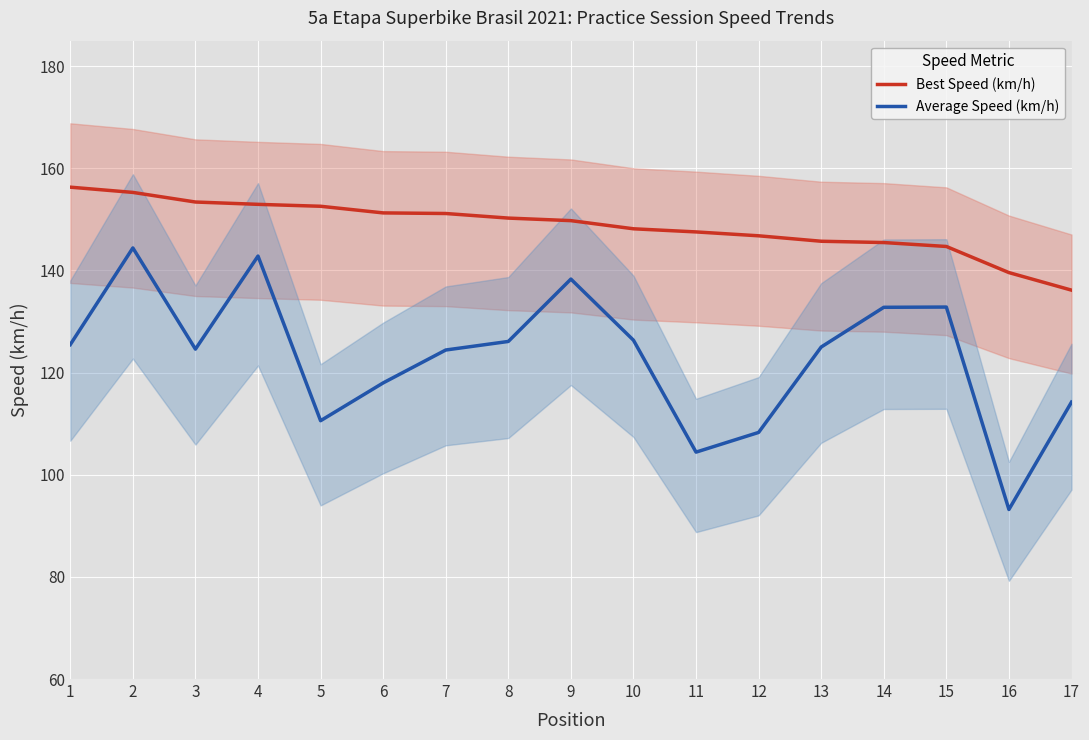

How many lines are shown in the chart?

2